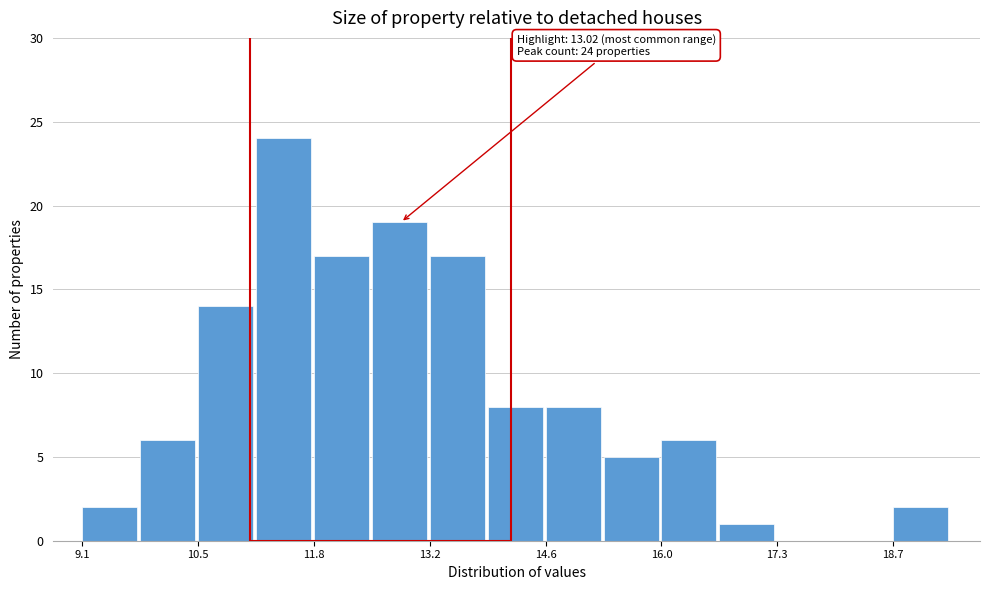

Around what value on the x-axis is the tallest bar? Give the approximate position of its centre, as read against the axis.

11.4